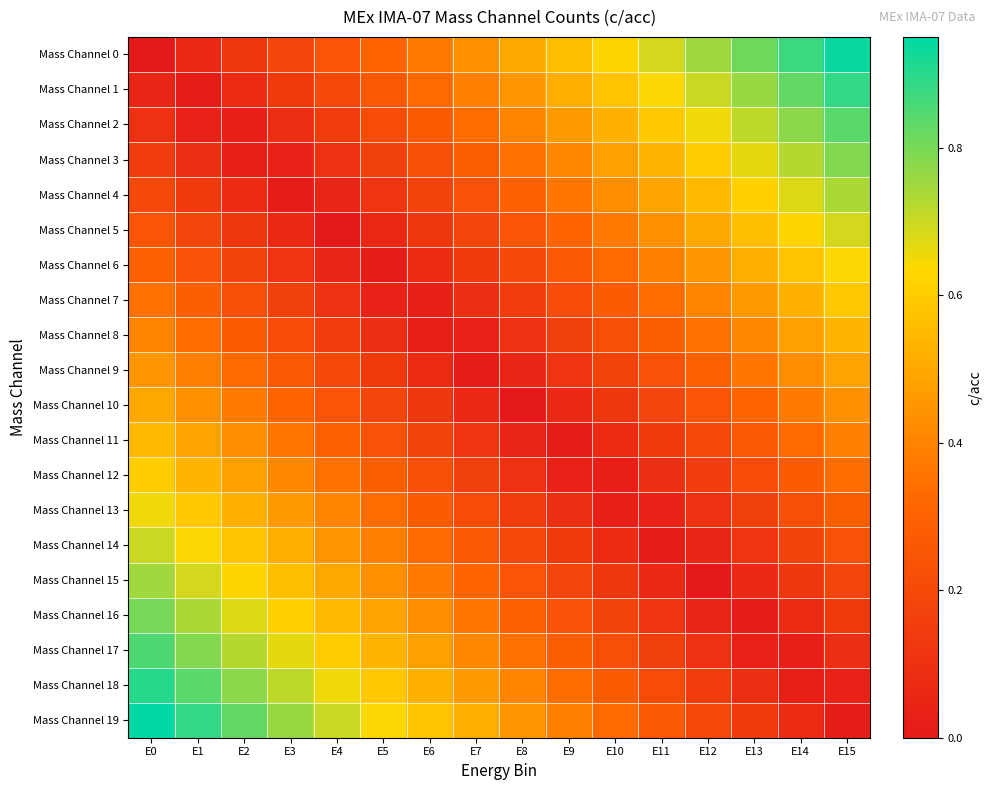

Rank the series at E0 from highest to lowest value.

Mass Channel 19, Mass Channel 18, Mass Channel 17, Mass Channel 16, Mass Channel 15, Mass Channel 14, Mass Channel 13, Mass Channel 12, Mass Channel 11, Mass Channel 10, Mass Channel 9, Mass Channel 8, Mass Channel 7, Mass Channel 6, Mass Channel 5, Mass Channel 4, Mass Channel 3, Mass Channel 2, Mass Channel 1, Mass Channel 0